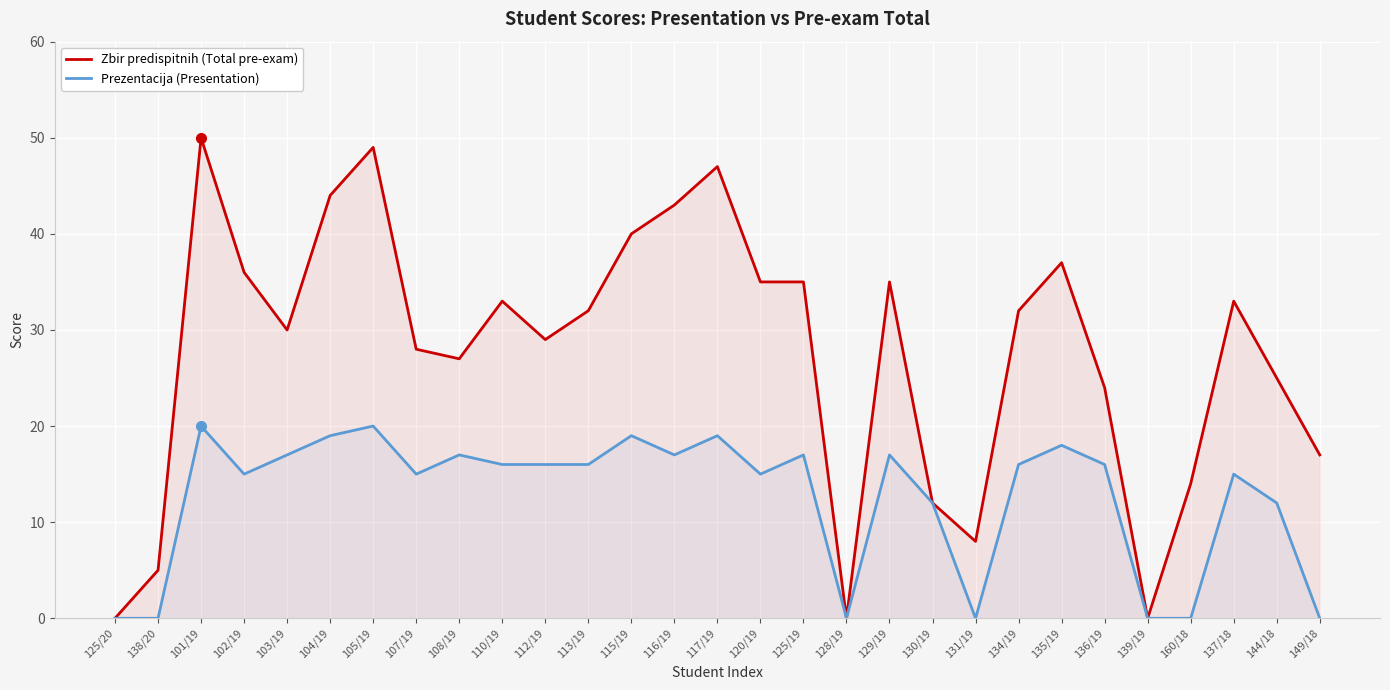

What is the average value of the Zbir predispitnih (Total pre-exam) series?

28